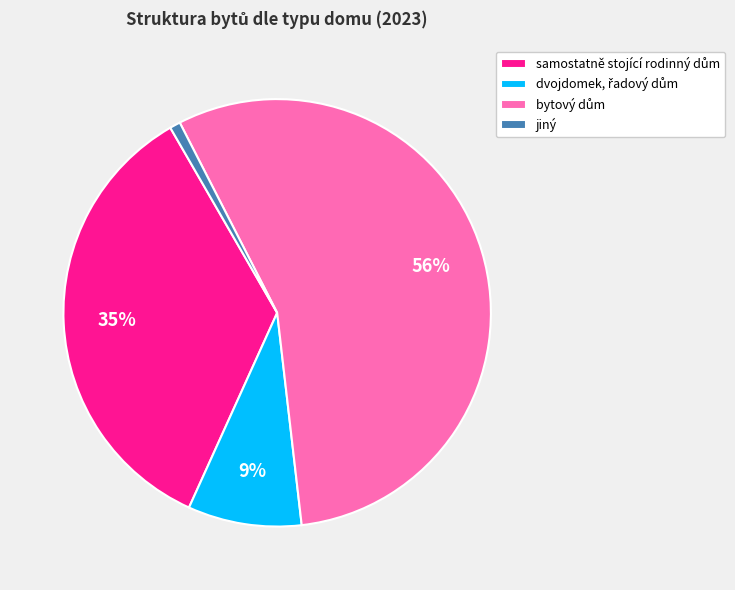

Count the number of slices in the pie.

4